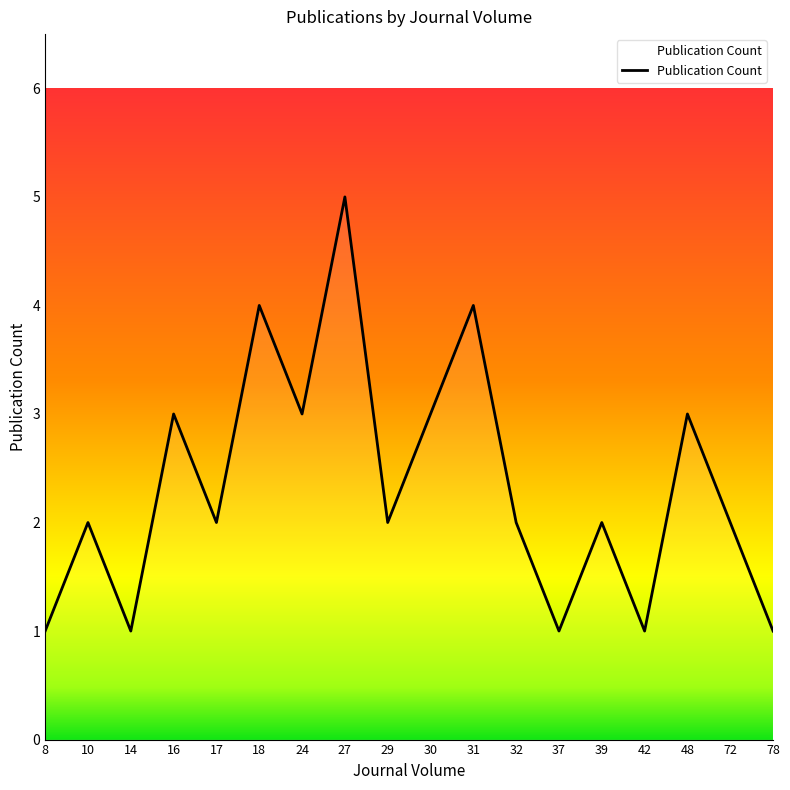

Where is the first local maximum?

10